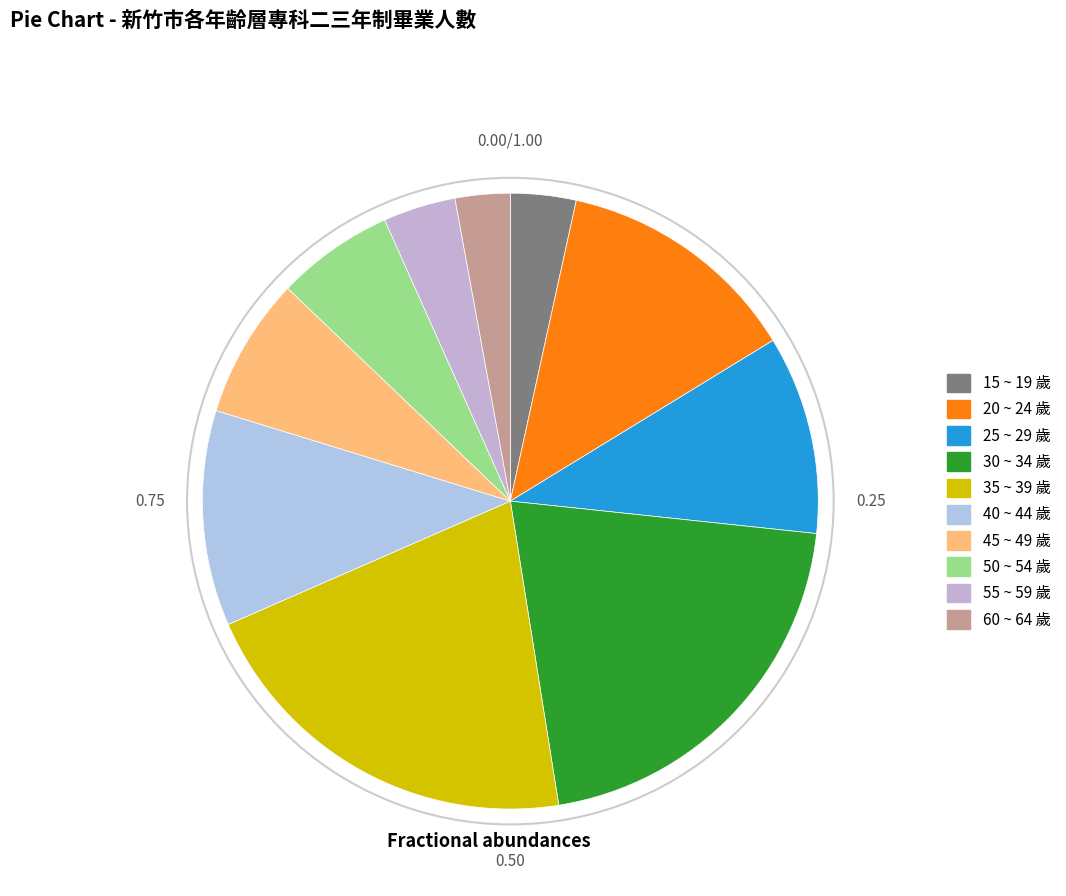

Rank the categories by value from highest to lowest.

35 ~ 39 歲, 30 ~ 34 歲, 20 ~ 24 歲, 40 ~ 44 歲, 25 ~ 29 歲, 45 ~ 49 歲, 50 ~ 54 歲, 55 ~ 59 歲, 15 ~ 19 歲, 60 ~ 64 歲